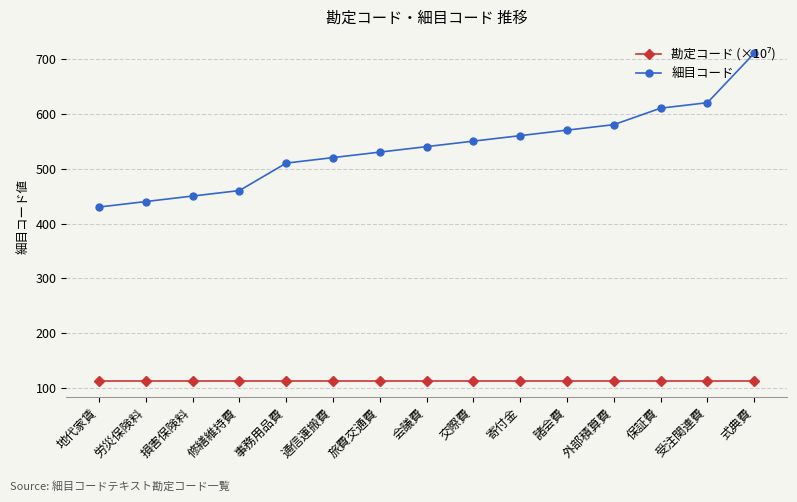

The value of 細目コード at 通信運搬費 is 867.4. True or false?

False